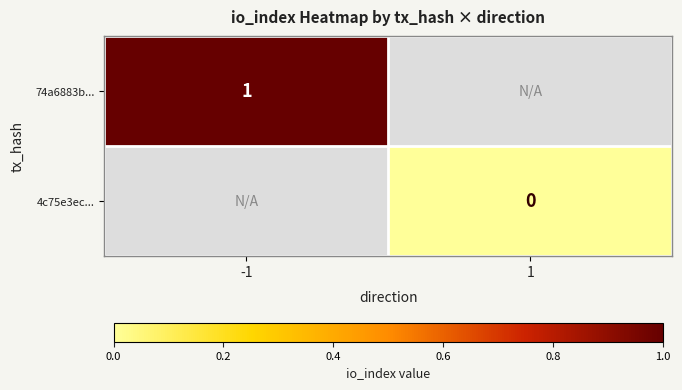

Is the value of 4c75e3ec... at 1 greater than the value of 74a6883b... at -1?

No